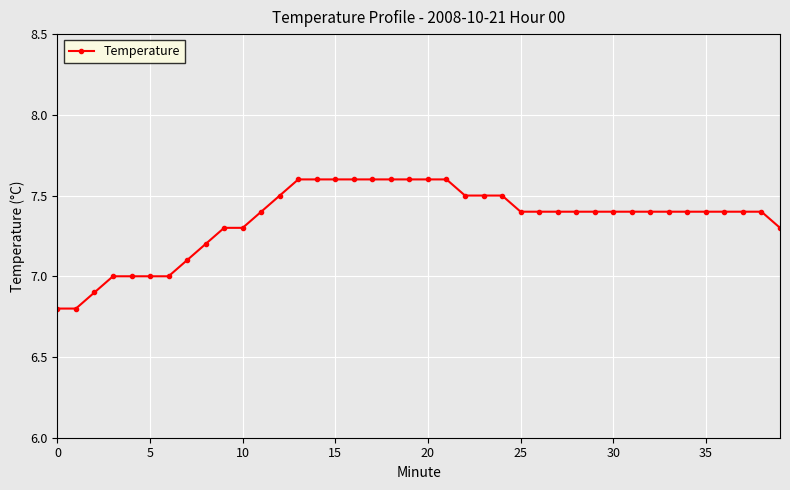

What is the average value?

7.4